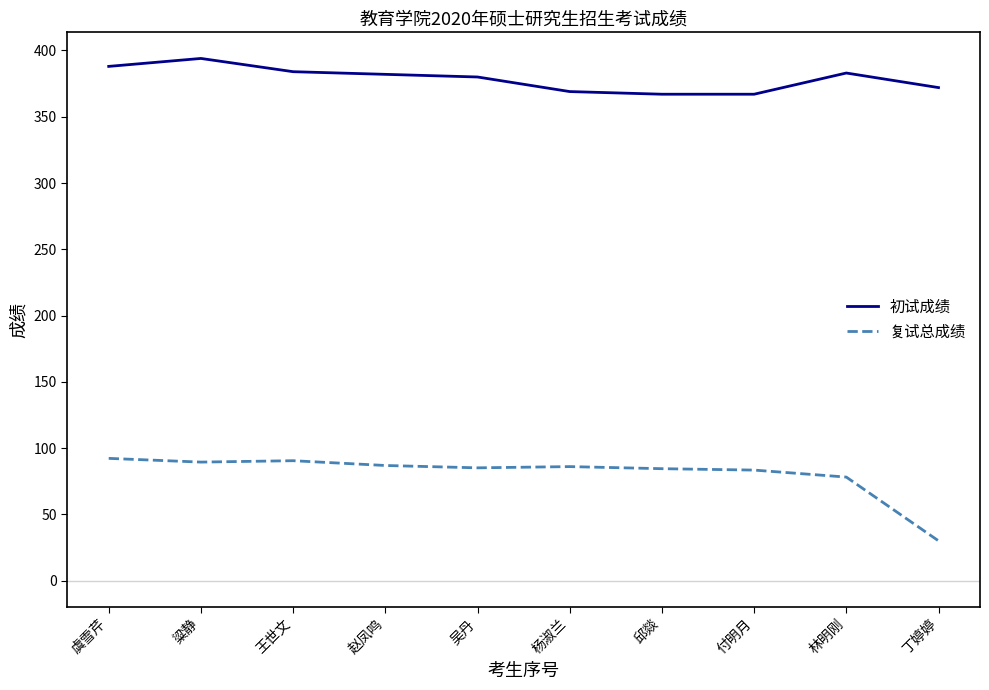

What are all the series names shown in the legend?

初试成绩, 复试总成绩